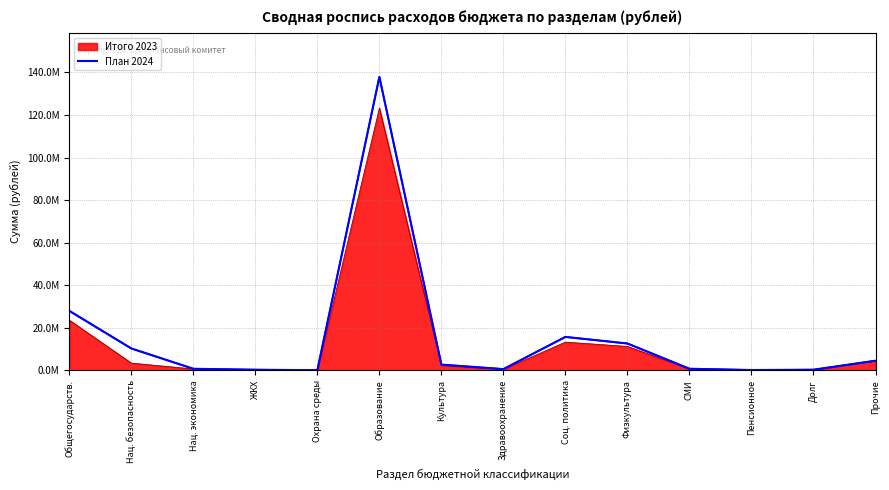

What is the difference between the values at Пенсионное and Прочие?

4366700